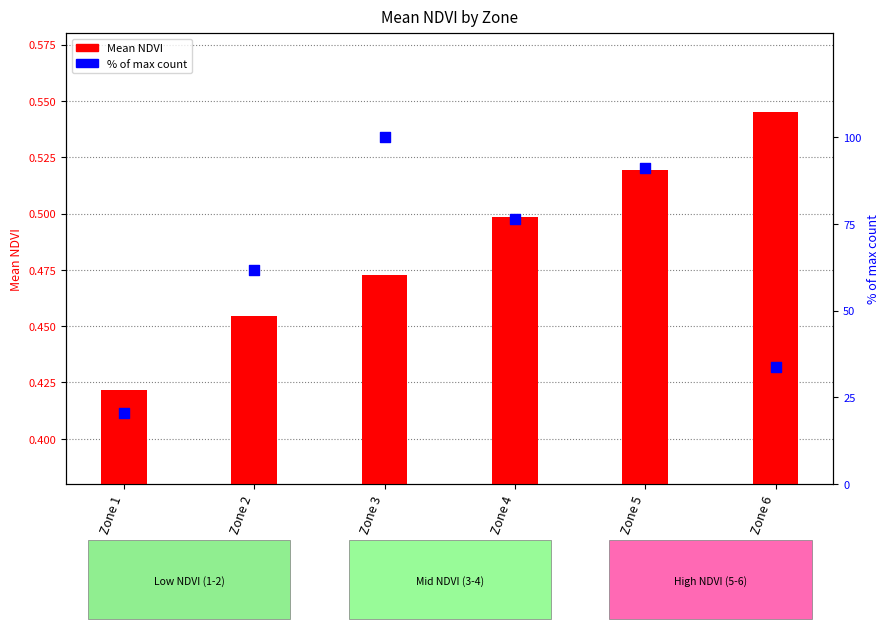

What are all the series names shown in the legend?

Mean NDVI, % of max count